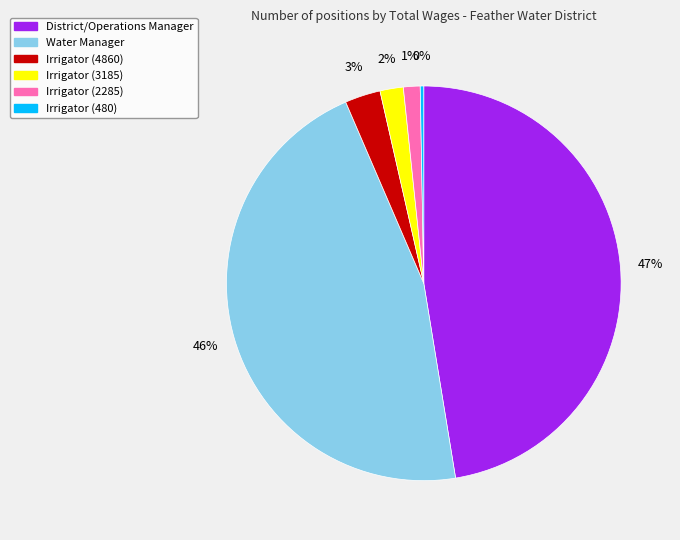

To the nearest percent, what is the combined percentage of Irrigator (480) and Water Manager?

46%